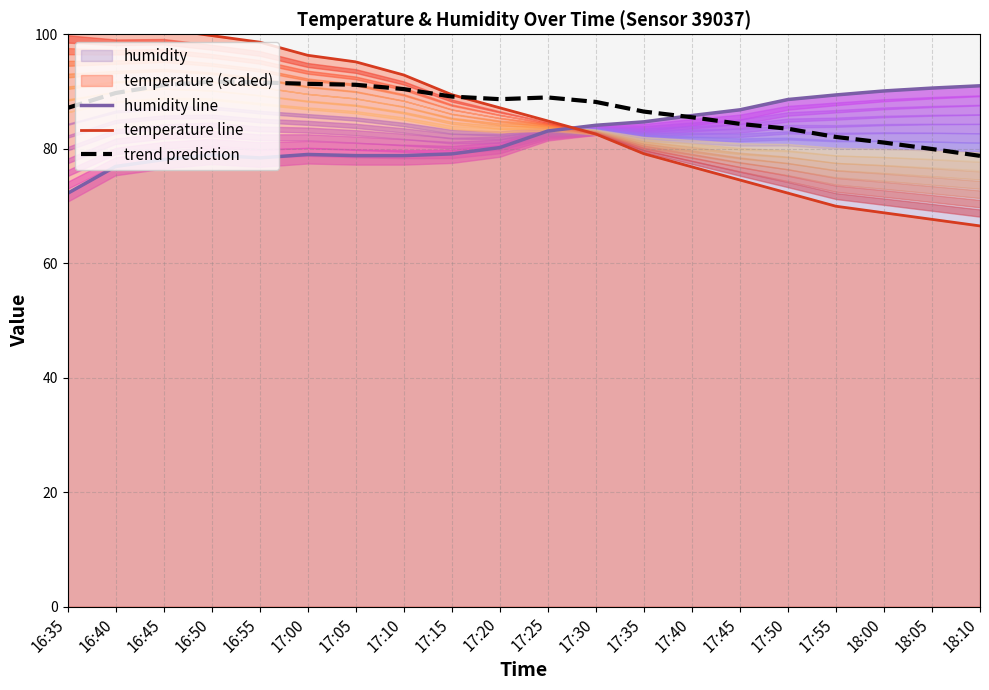

Reading left to right, what are all the values shown in this chart?

humidity line: 16:35=72.2	16:40=76.9	16:45=78.1	16:50=78.9	16:55=78.4	17:00=79.0	17:05=78.8	17:10=78.8	17:15=79.1	17:20=80.2	17:25=83.1	17:30=84.1	17:35=84.7	17:40=85.8	17:45=86.8	17:50=88.6	17:55=89.4	18:00=90.1	18:05=90.6	18:10=91.0
temperature line: 16:35=102.1	16:40=100.9	16:45=100.9	16:50=99.8	16:55=98.6	17:00=96.3	17:05=95.2	17:10=92.9	17:15=89.5	17:20=87.2	17:25=84.9	17:30=82.6	17:35=79.1	17:40=76.8	17:45=74.5	17:50=72.2	17:55=70.0	18:00=68.8	18:05=67.7	18:10=66.5
trend prediction: 16:35=87.1	16:40=89.7	16:45=91.1	16:50=91.7	16:55=91.6	17:00=91.3	17:05=91.2	17:10=90.4	17:15=89.1	17:20=88.7	17:25=89.0	17:30=88.2	17:35=86.5	17:40=85.5	17:45=84.3	17:50=83.5	17:55=82.1	18:00=81.1	18:05=80.0	18:10=78.8